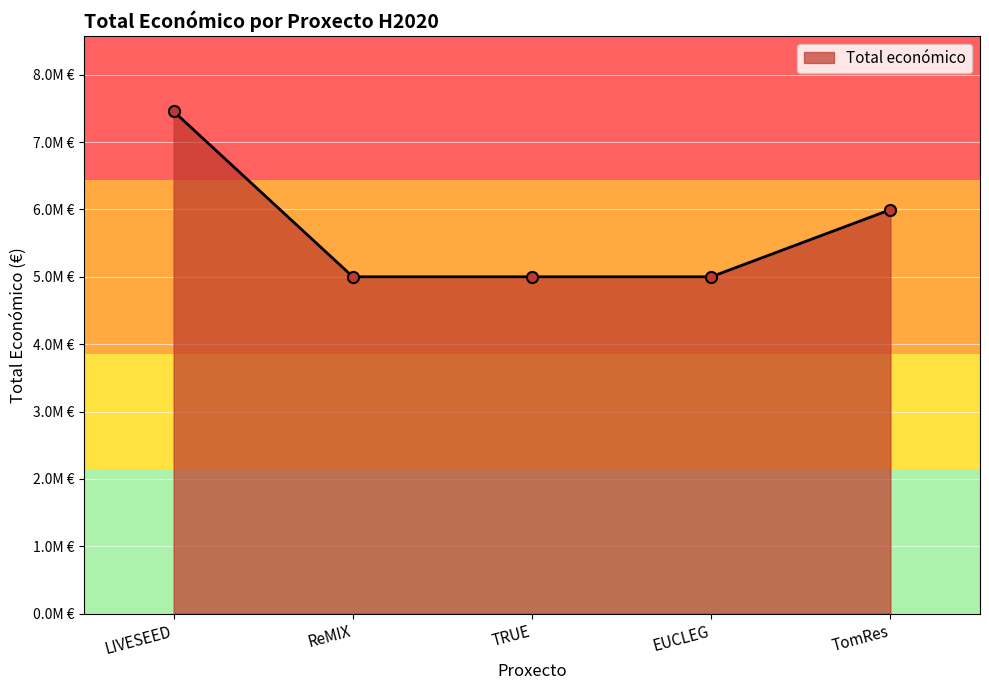

List the labels in order of value, largest first.

LIVESEED, TomRes, ReMIX, EUCLEG, TRUE